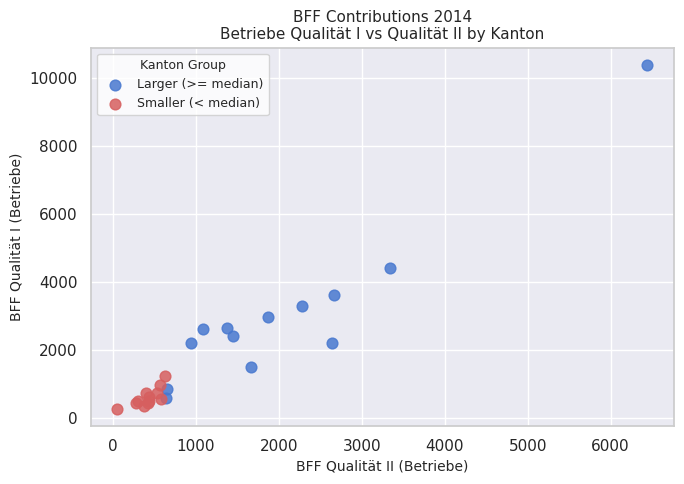

Which series reaches the maximum Y coordinate?

Larger (>= median)